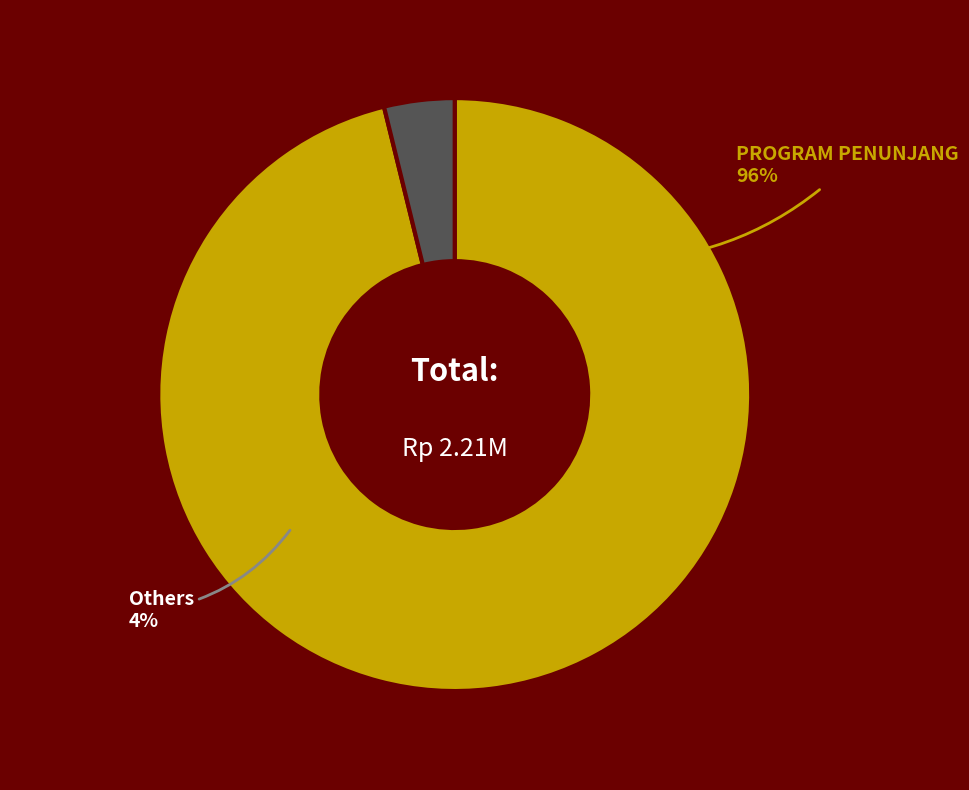

Count the number of slices in the pie.

4